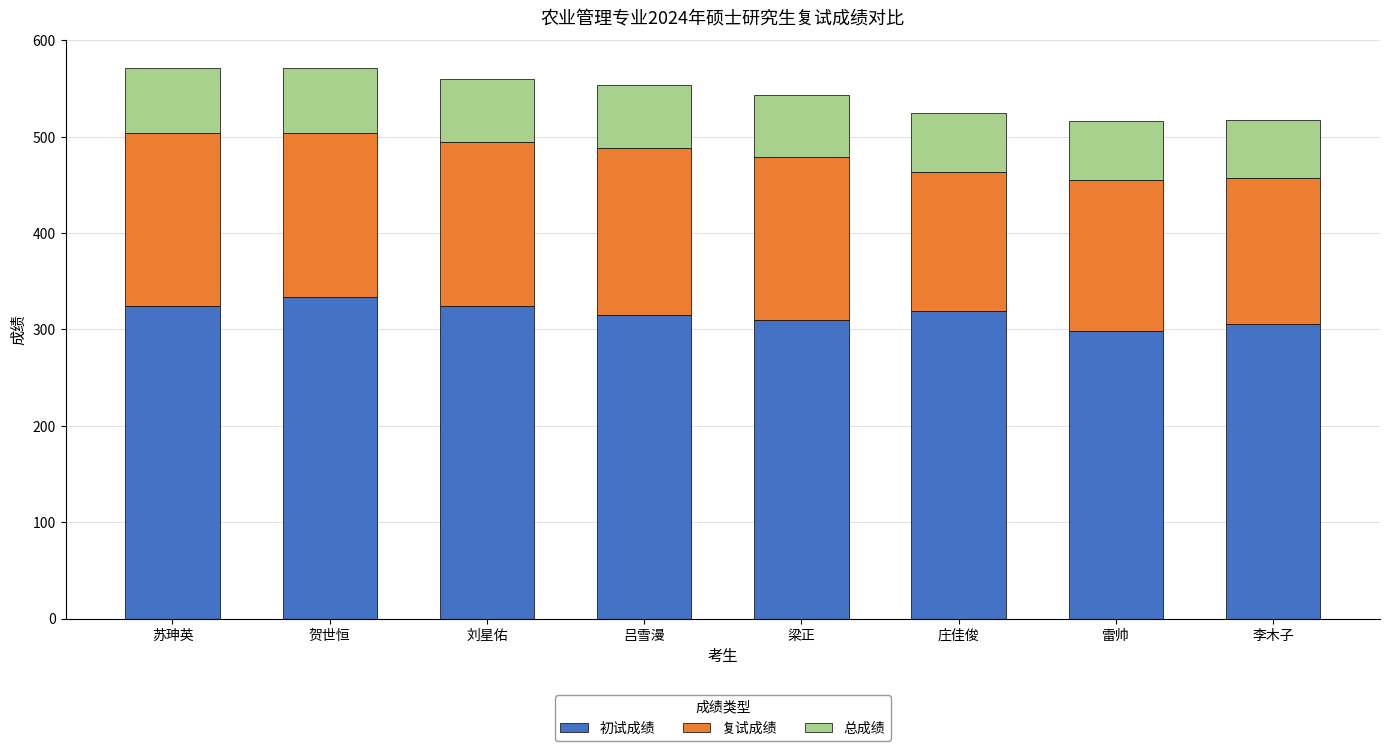

Read the 初试成绩 value at 雷帅.

298.0